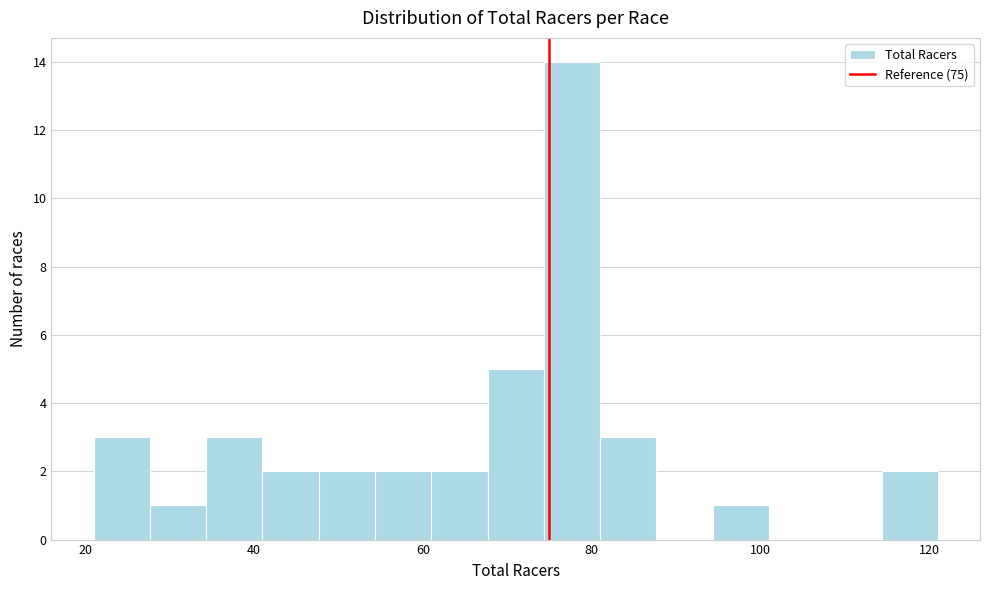

Read against the x-axis, roughly where is the centre of the tallest bar?

78